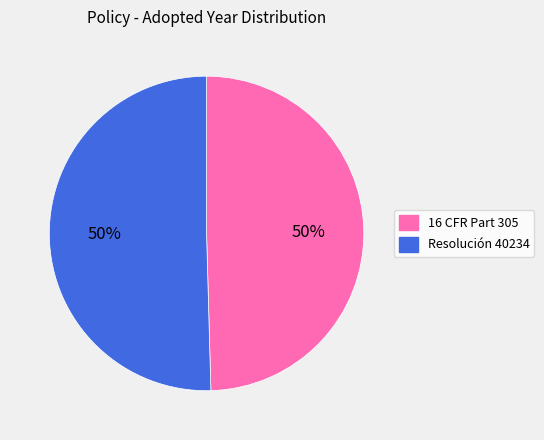

To the nearest percent, what portion does 16 CFR Part 305 represent?

50%